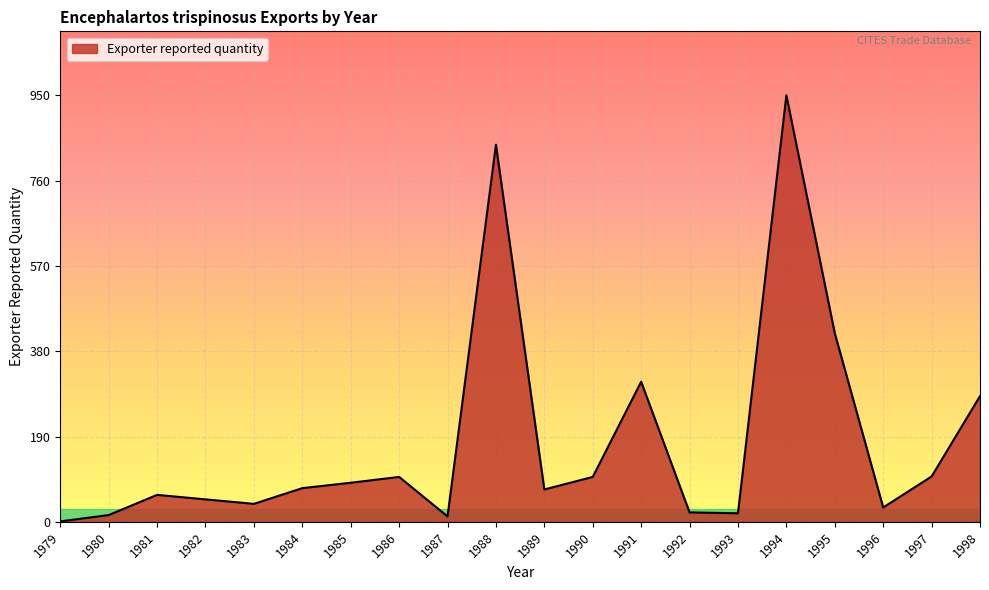

What is the maximum value shown in the chart?

950